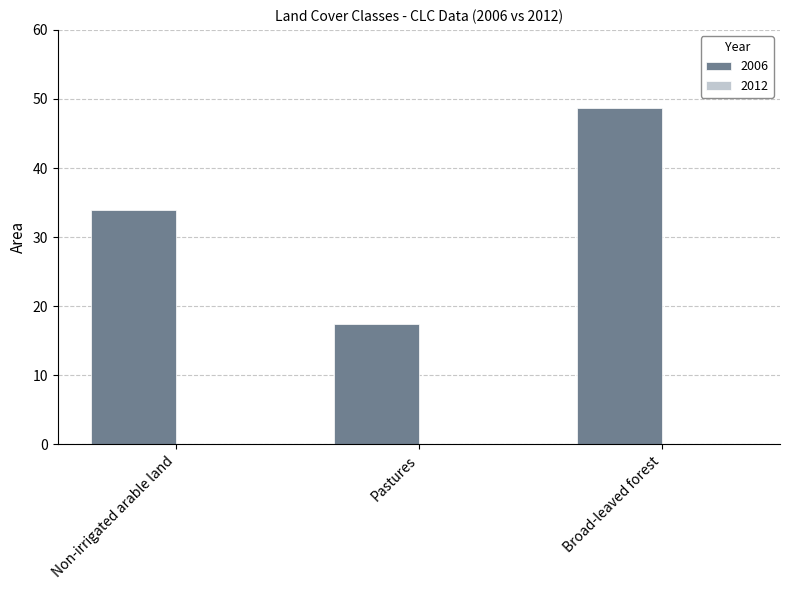

Are the bars horizontal?

No